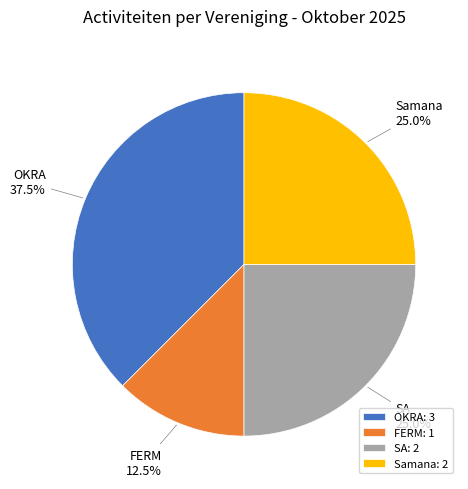

What is the smallest slice in the pie chart?

FERM